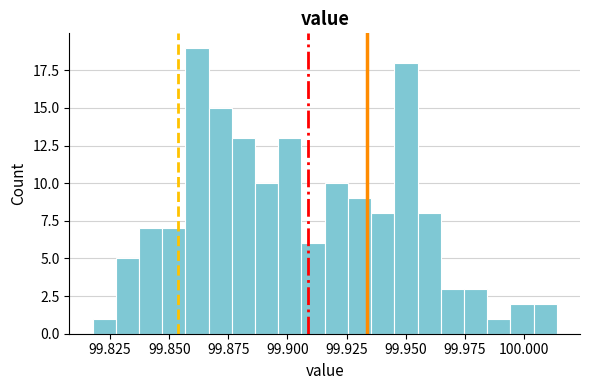

Read against the x-axis, roughly where is the centre of the tallest bar?

99.860